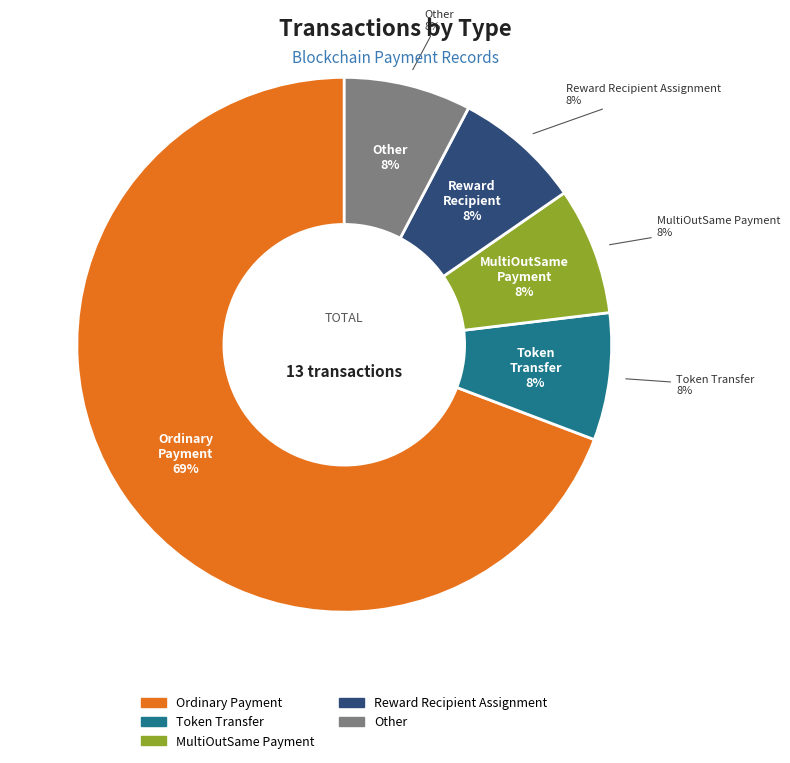

What percentage is the Ordinary Payment slice, to the nearest percent?

69%